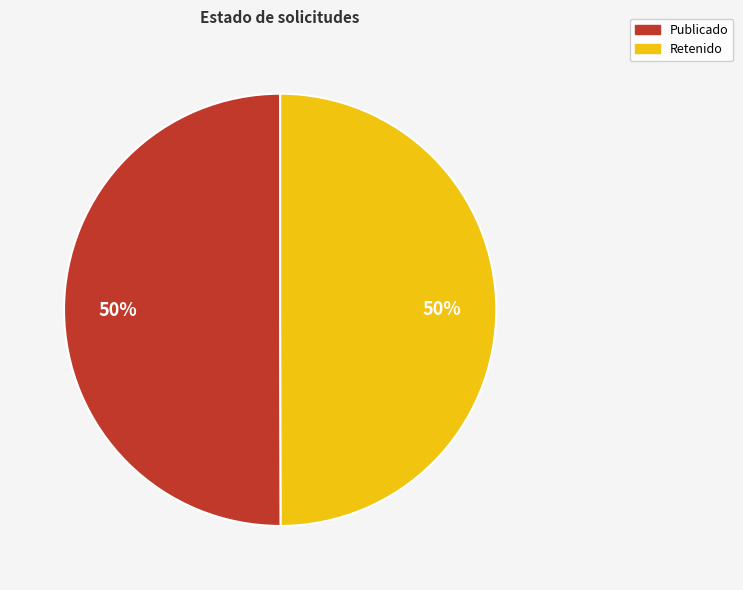

To the nearest percent, what is the average slice percentage?

50%